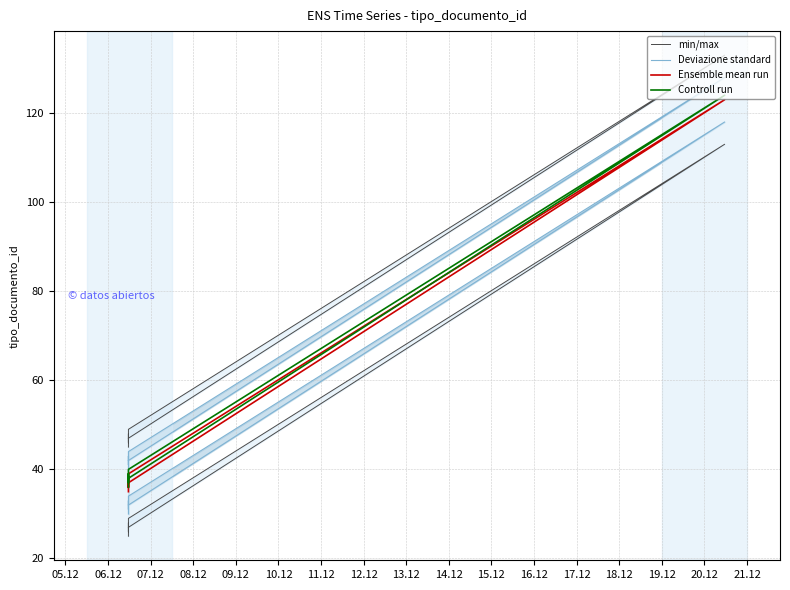

Which series has the widest spread of values?

min/max